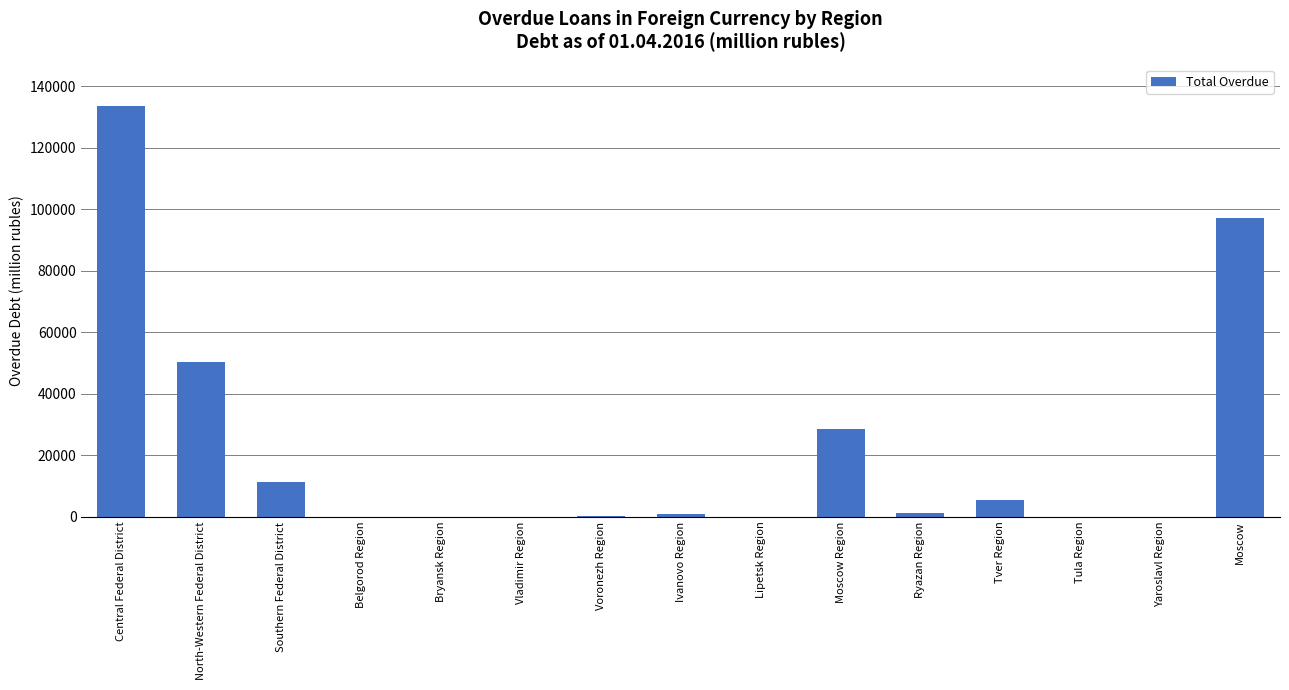

The chart shows a value of 5502 at Tver Region. True or false?

True